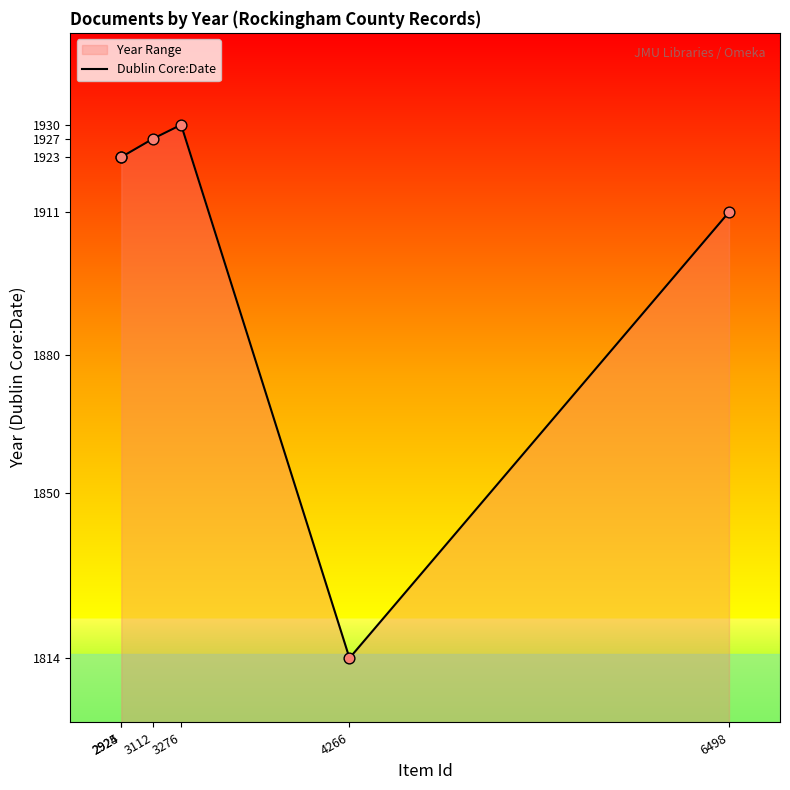

What is the change in value from 2924 to 4266?

-109